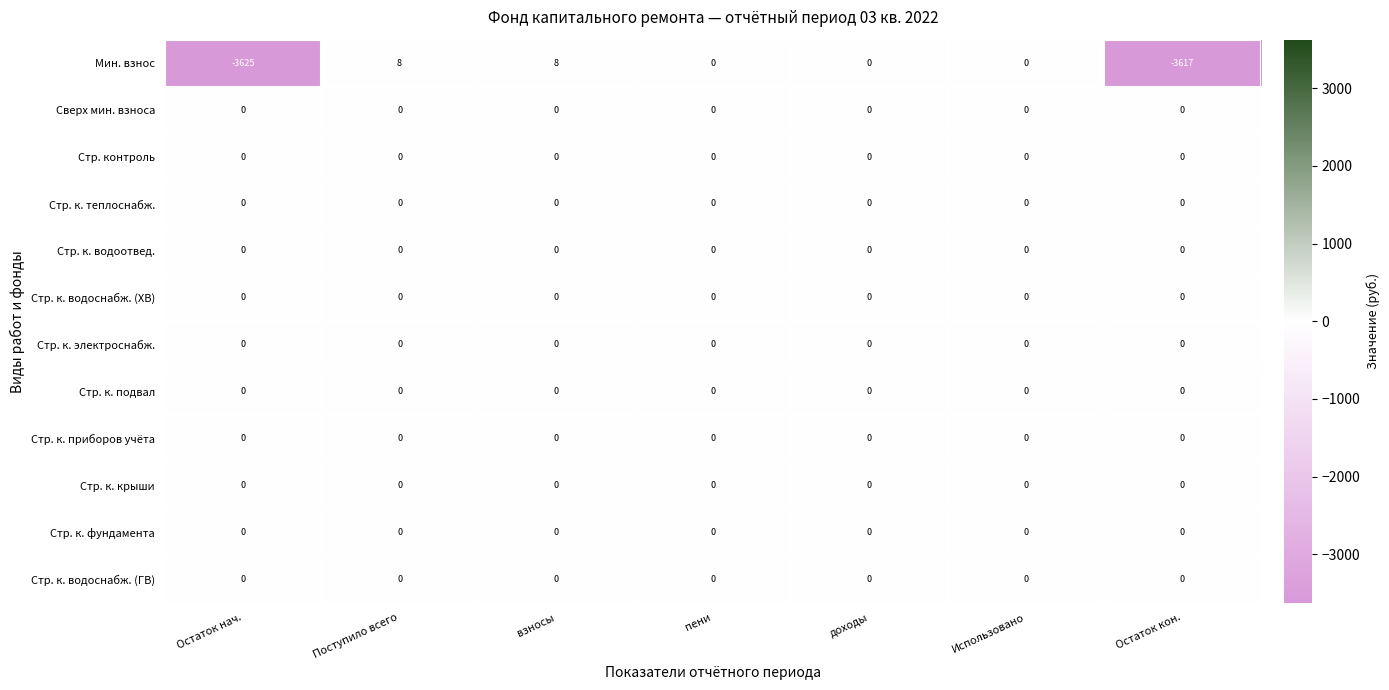

What is the spread (max minus min) of values at Остаток кон.?

3617